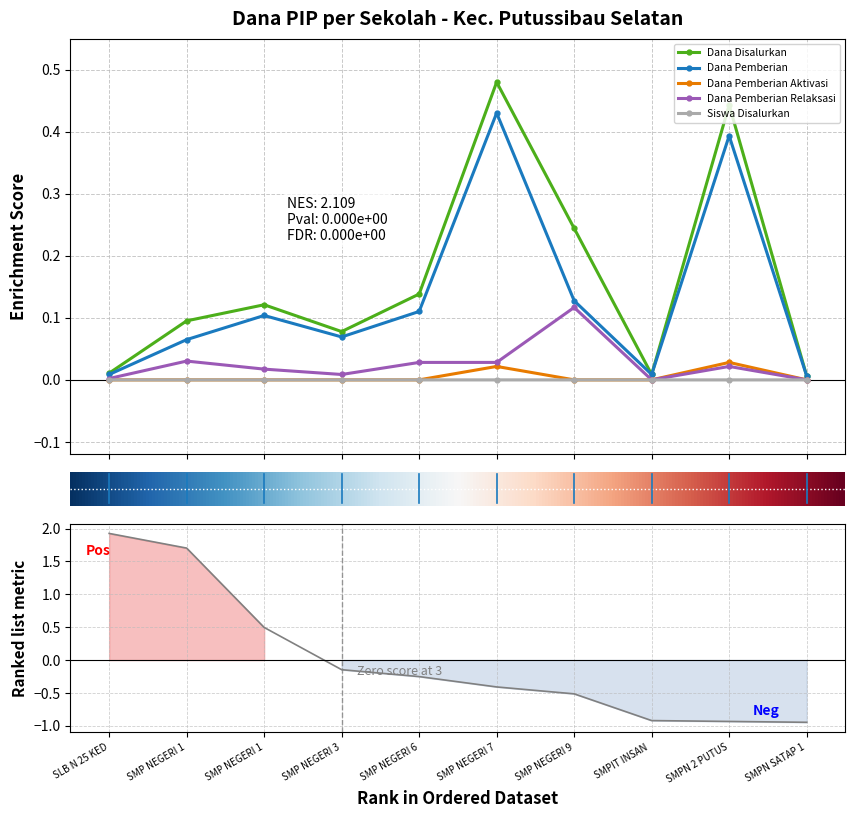

Which series has the largest total across all categories?

Dana Disalurkan